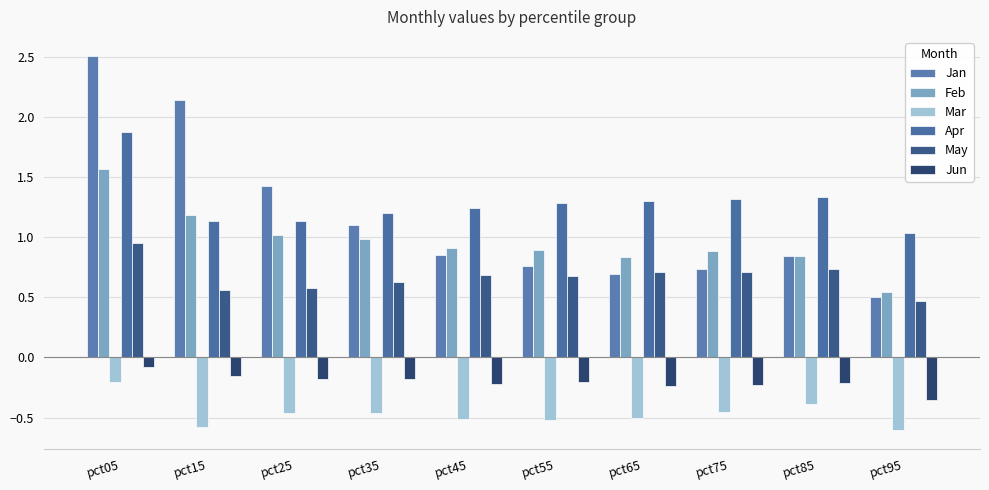

Rank the series at pct55 from highest to lowest value.

Apr, Feb, Jan, May, Jun, Mar